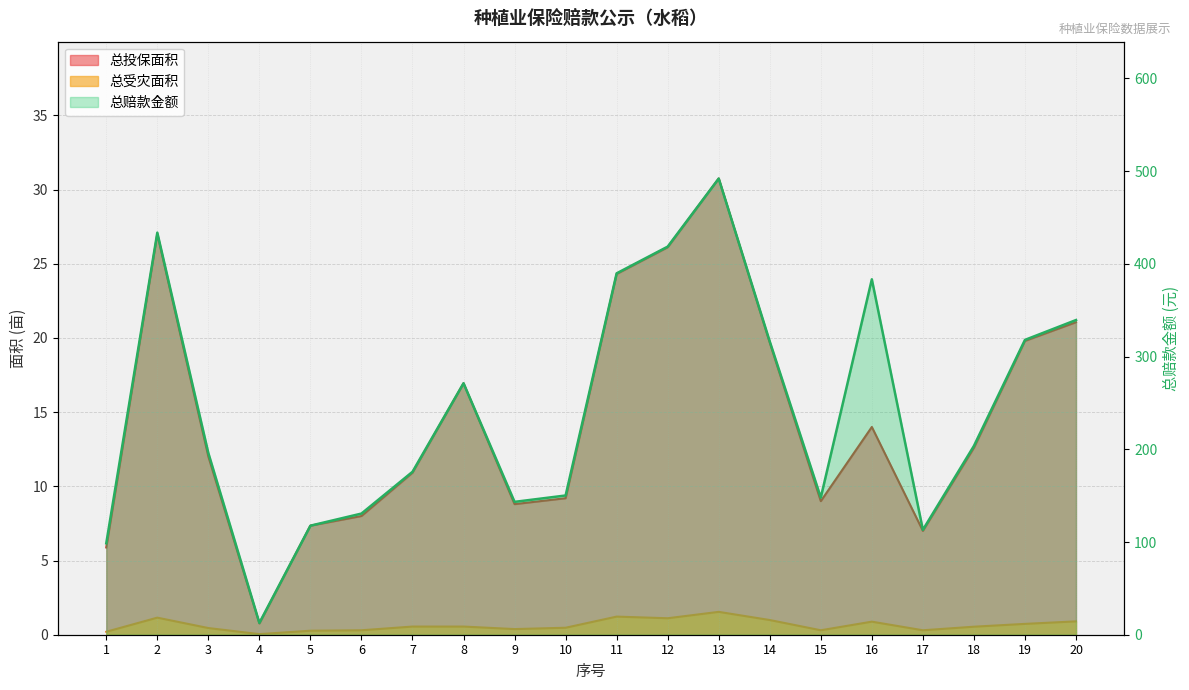

How many interior local valleys does the 总投保面积 series have?

4